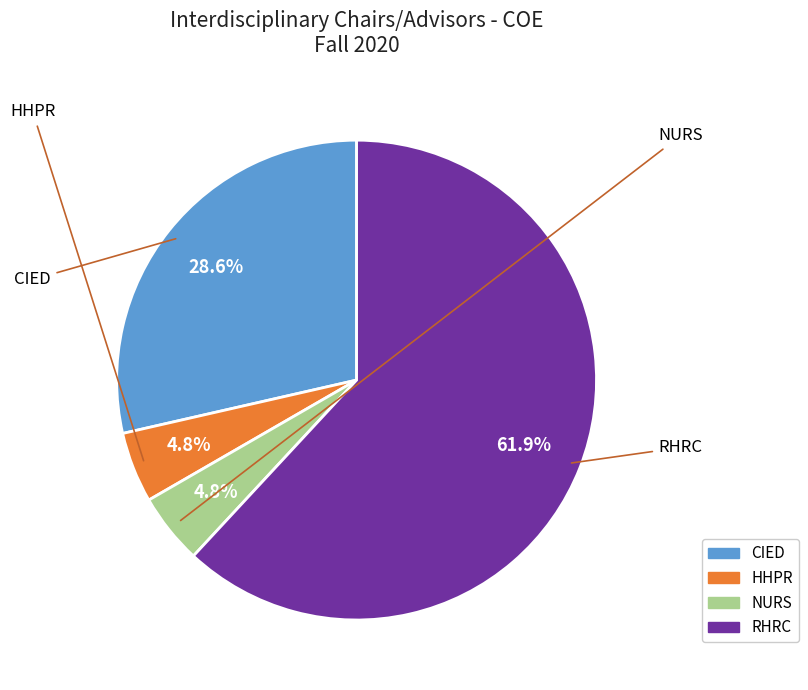

Between HHPR and CIED, which is larger?

CIED